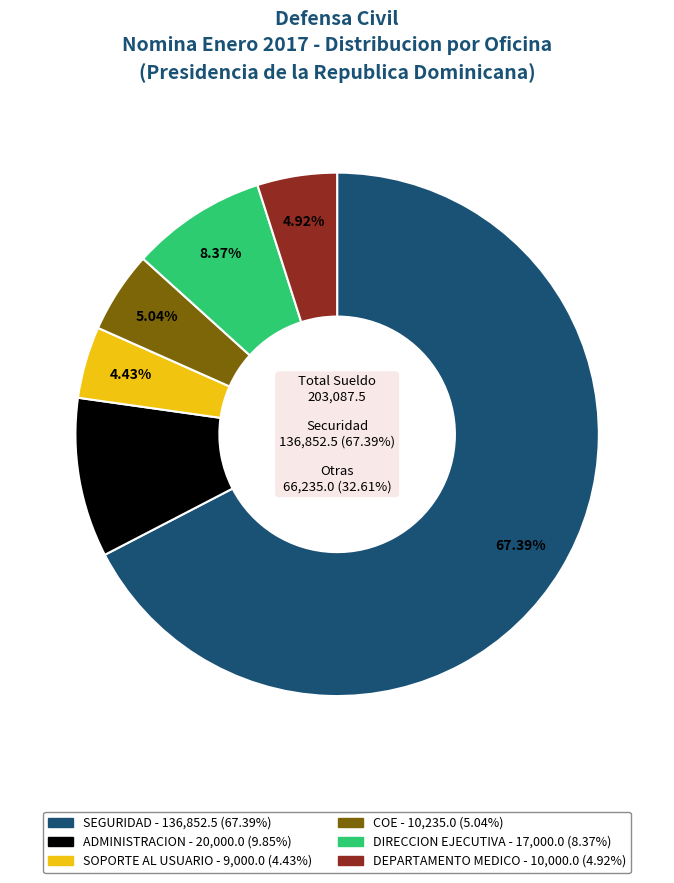

To the nearest percent, what is the difference between the largest and smallest slice percentages?

63%